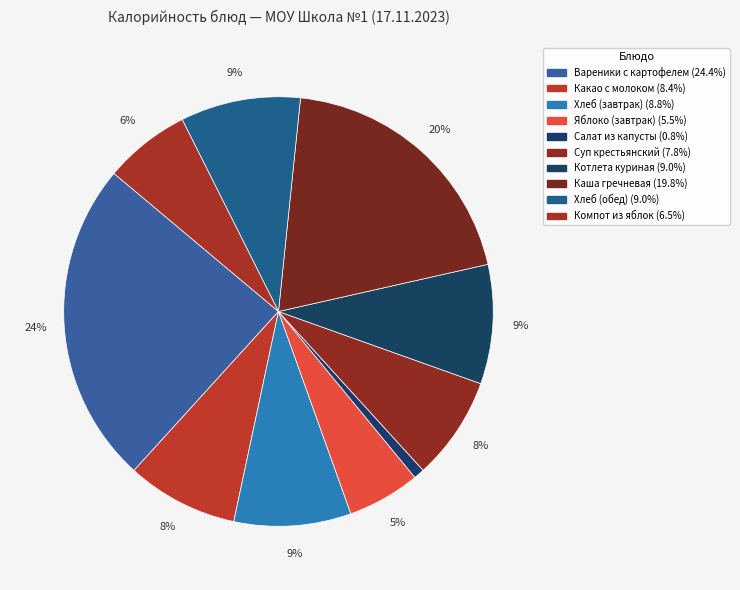

What is the total percentage of Хлеб (завтрак) and Вареники с картофелем?

33.2%